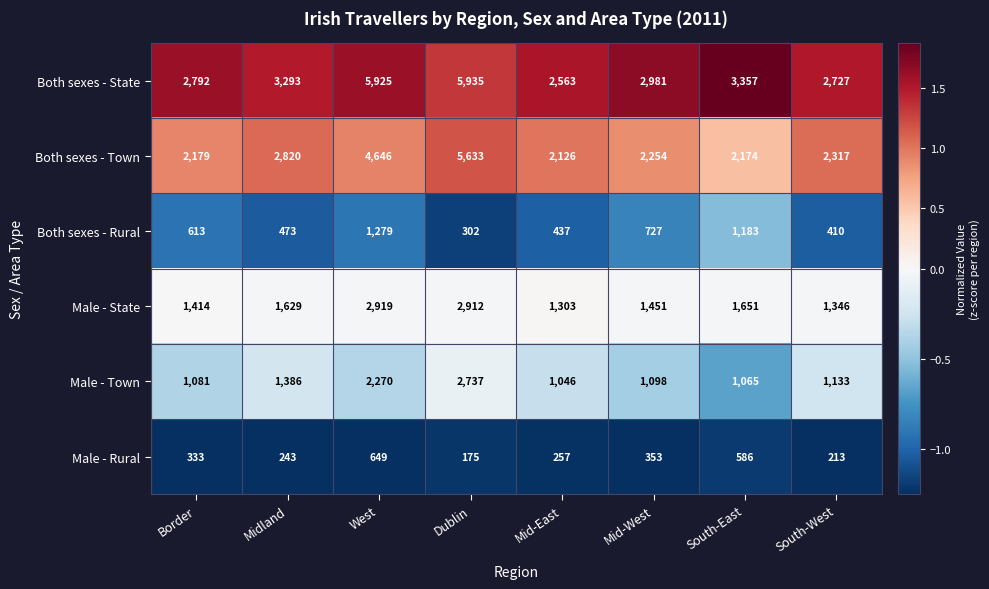

How many categories are shown in the chart?

8